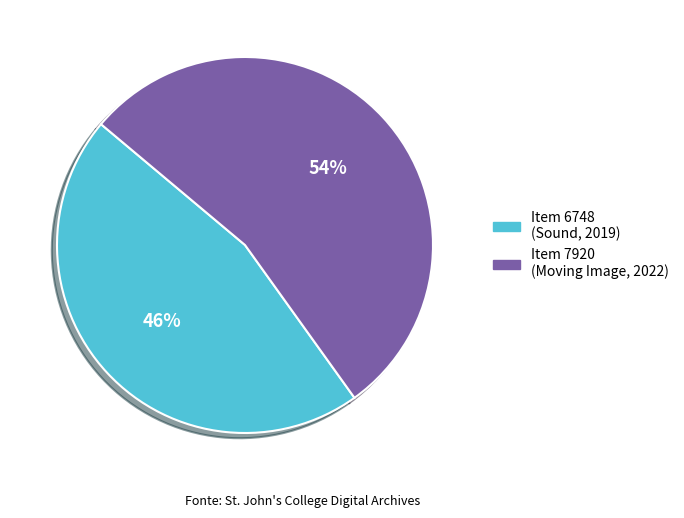

To the nearest percent, what is the difference between the largest and smallest slice percentages?

8%